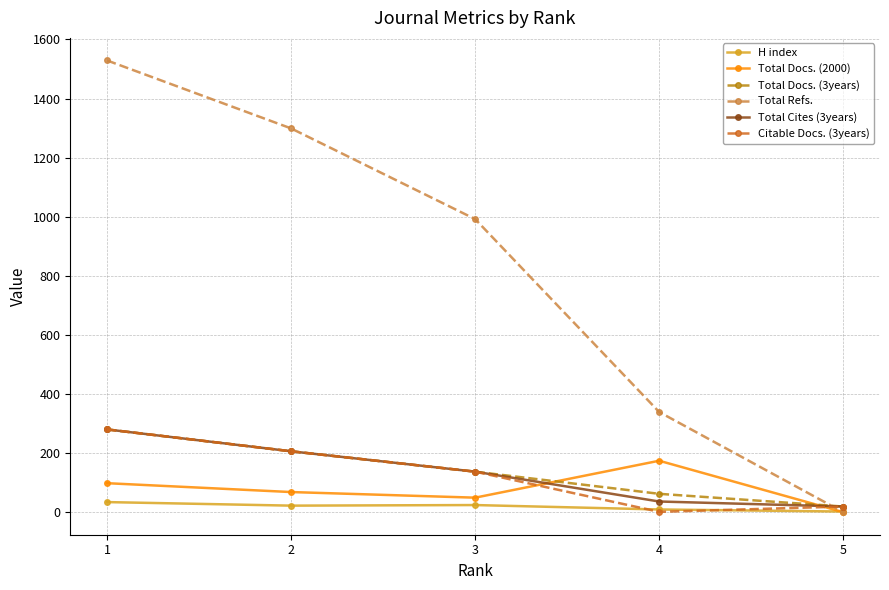

After their last crossing, which series has the higher values: H index or Total Refs.?

H index